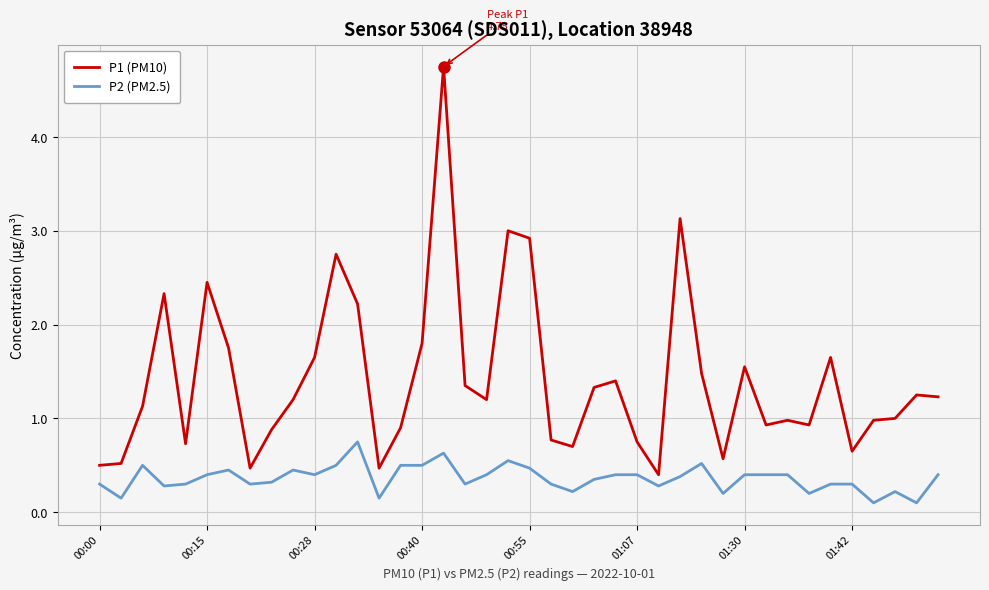

Rank the series by their maximum value, from highest to lowest.

P1 (PM10), P2 (PM2.5)